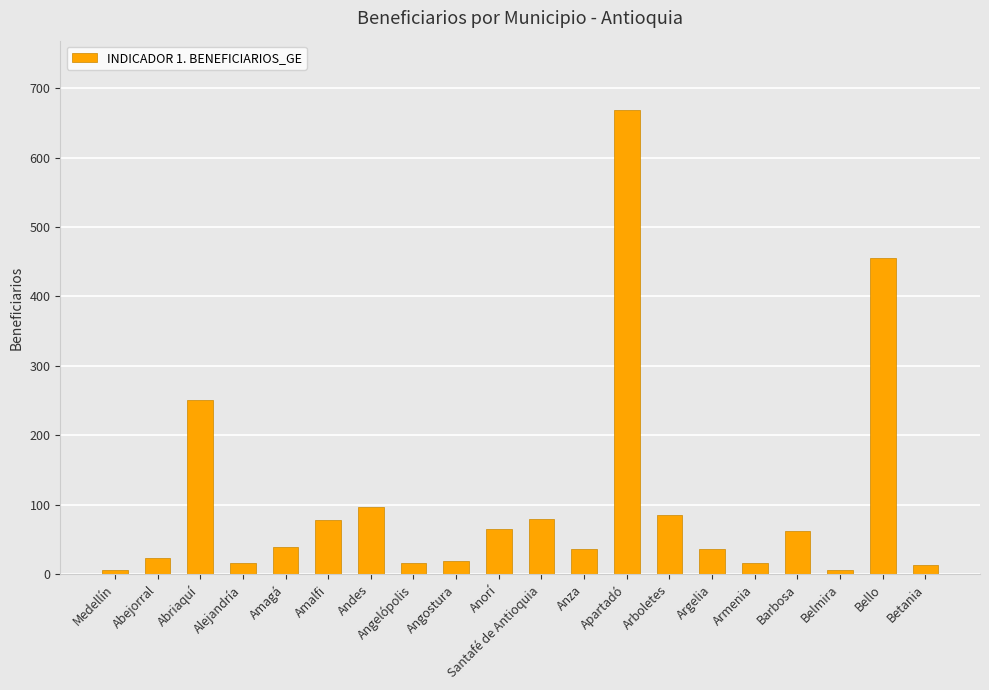

What is the difference between the values at Belmira and Armenia?

10.0